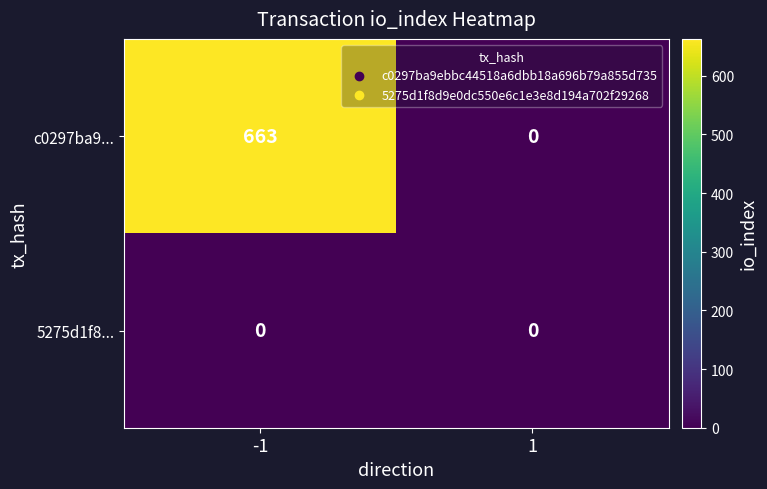

List the labels in order of c0297ba9... value, largest first.

-1, 1